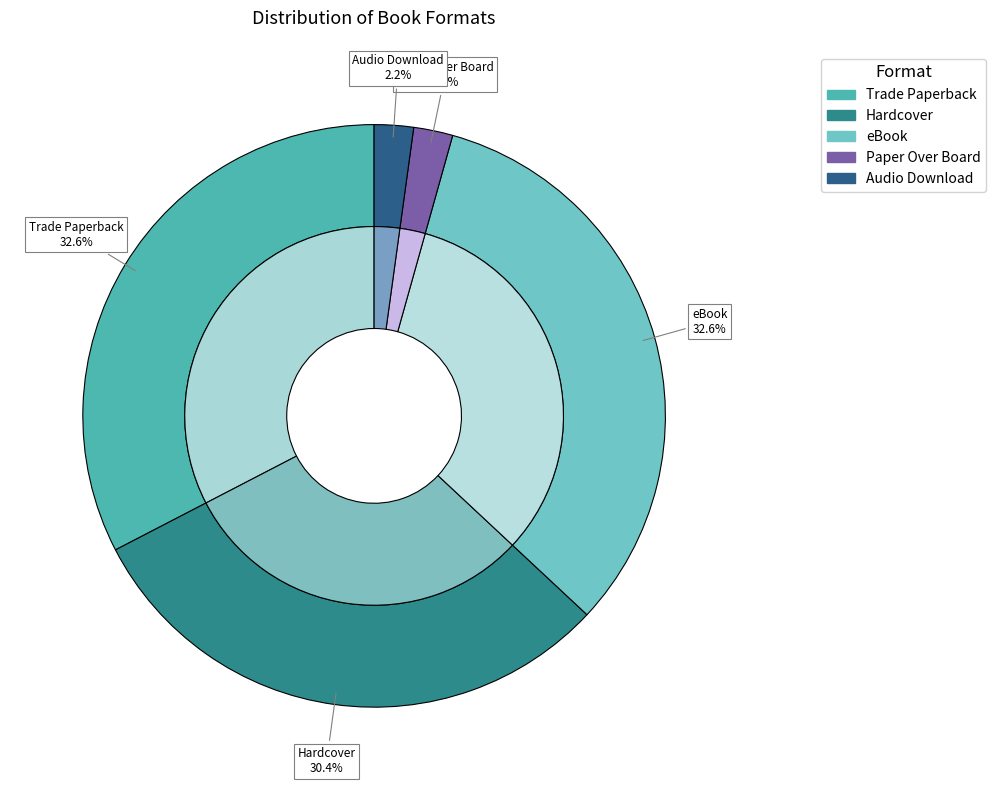

Which category has the smallest portion of the pie?

Paper Over Board